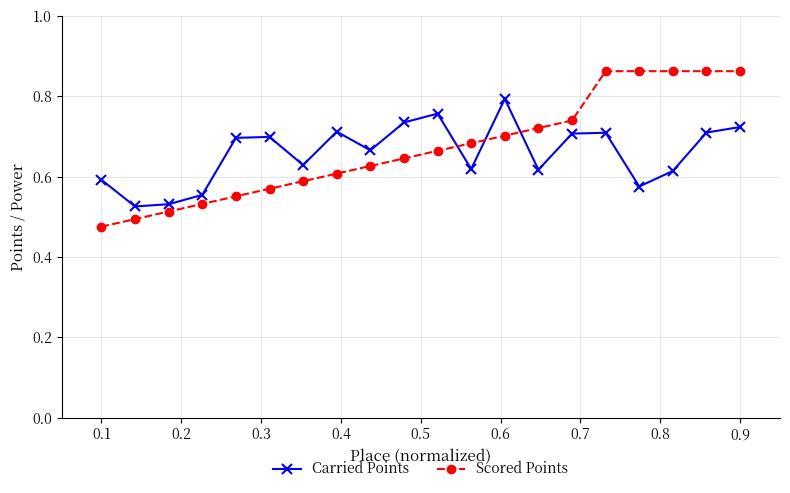

Rank the series by their maximum value, from lowest to highest.

Carried Points, Scored Points